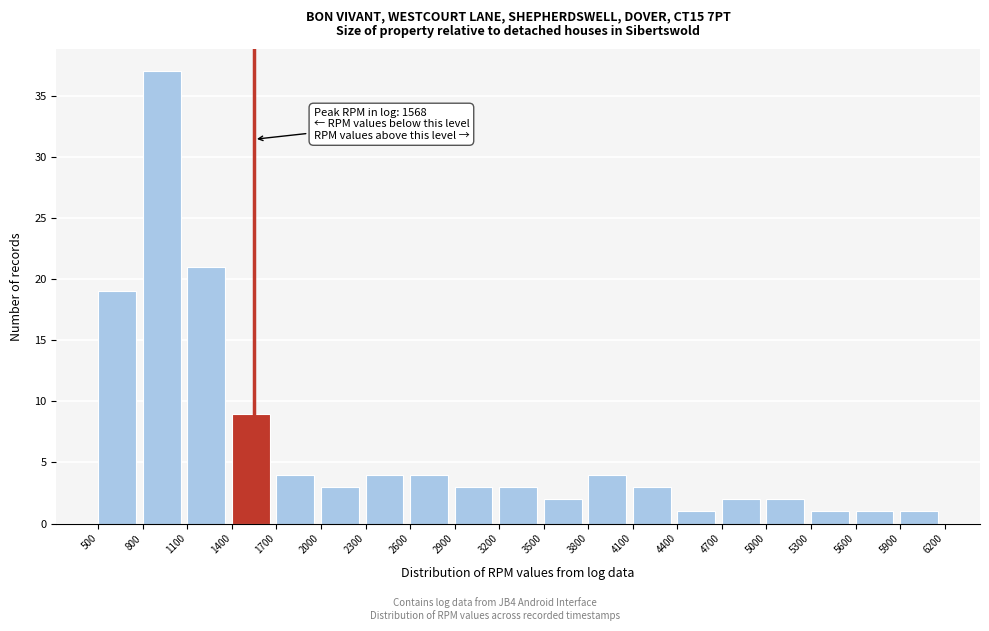

Over which range of the x-axis is the bar tallest?

800 to 1100